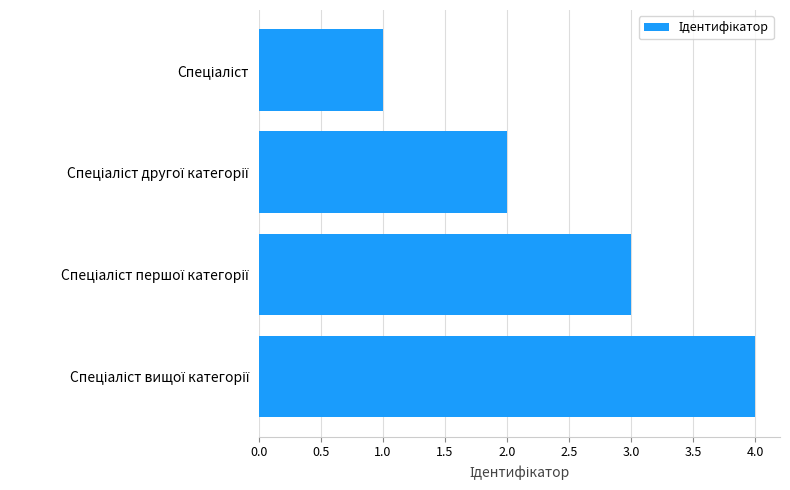

What is the difference between the maximum and minimum values?

3